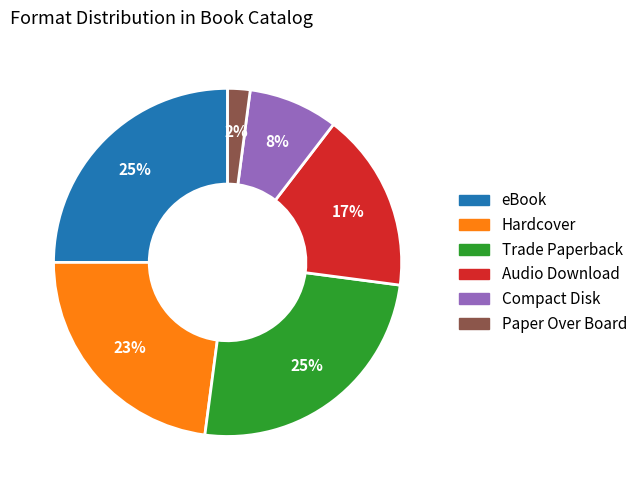

What is the ratio of the value at Audio Download to the value at Hardcover?

0.7